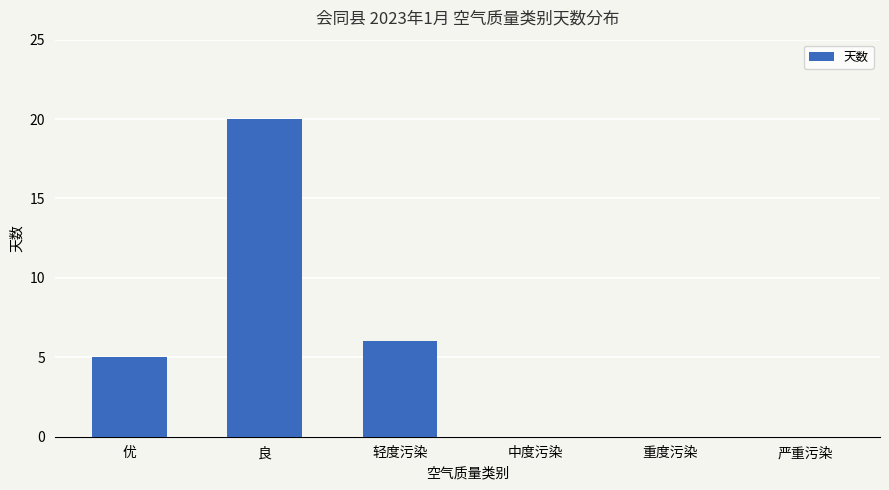

Read the value at 轻度污染.

6